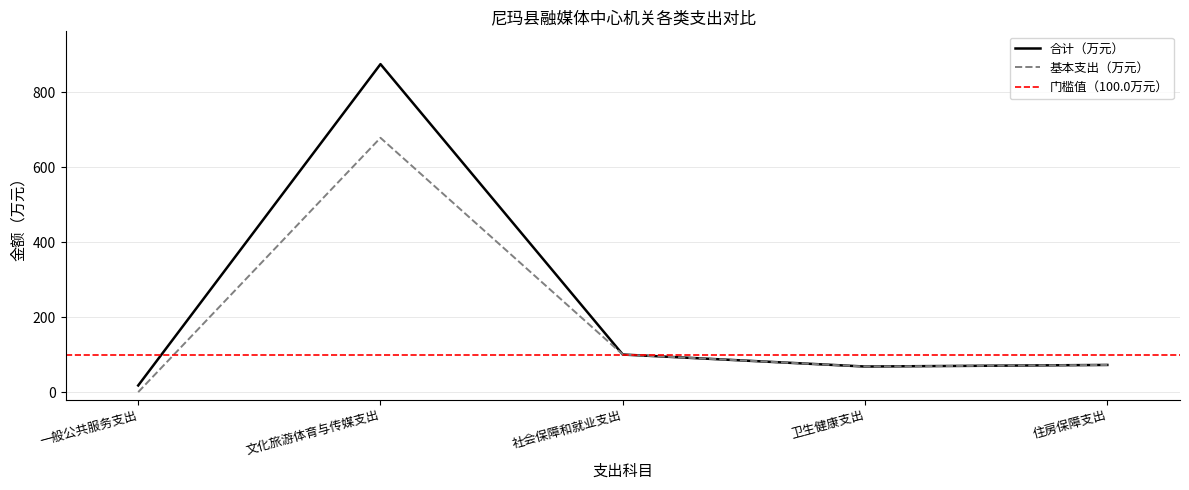

True or false: 基本支出（万元） and 合计（万元） cross at least once.

False